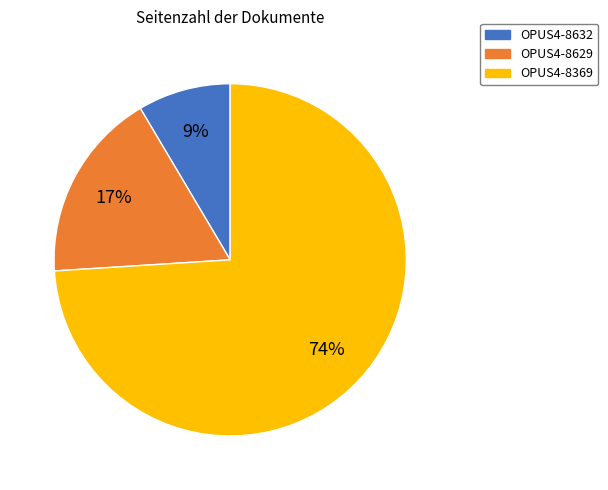

Count the number of slices in the pie.

3